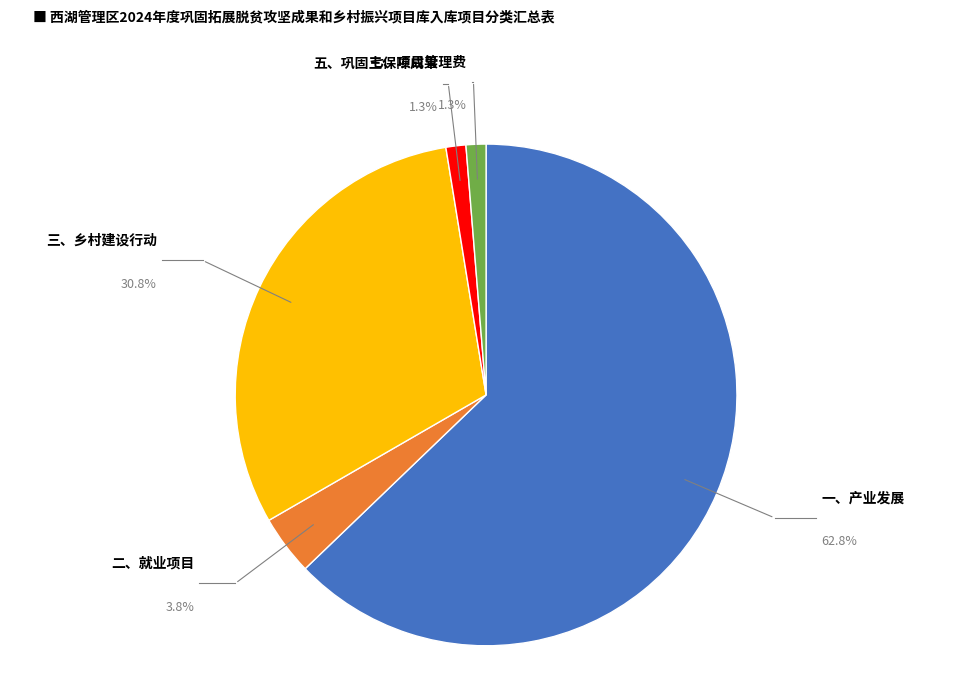

Is there any slice that represents more than half of the pie?

Yes